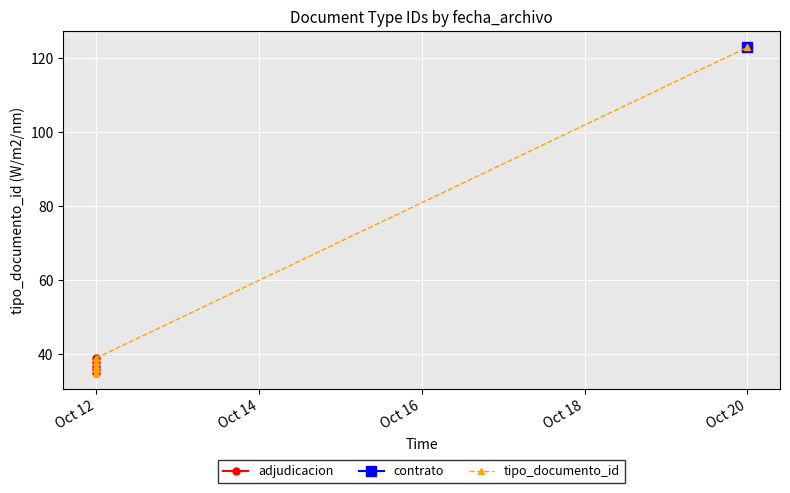

What is the difference between the values at 2021-10-12 11:35:25 and 2021-10-12 11:35:25?

1